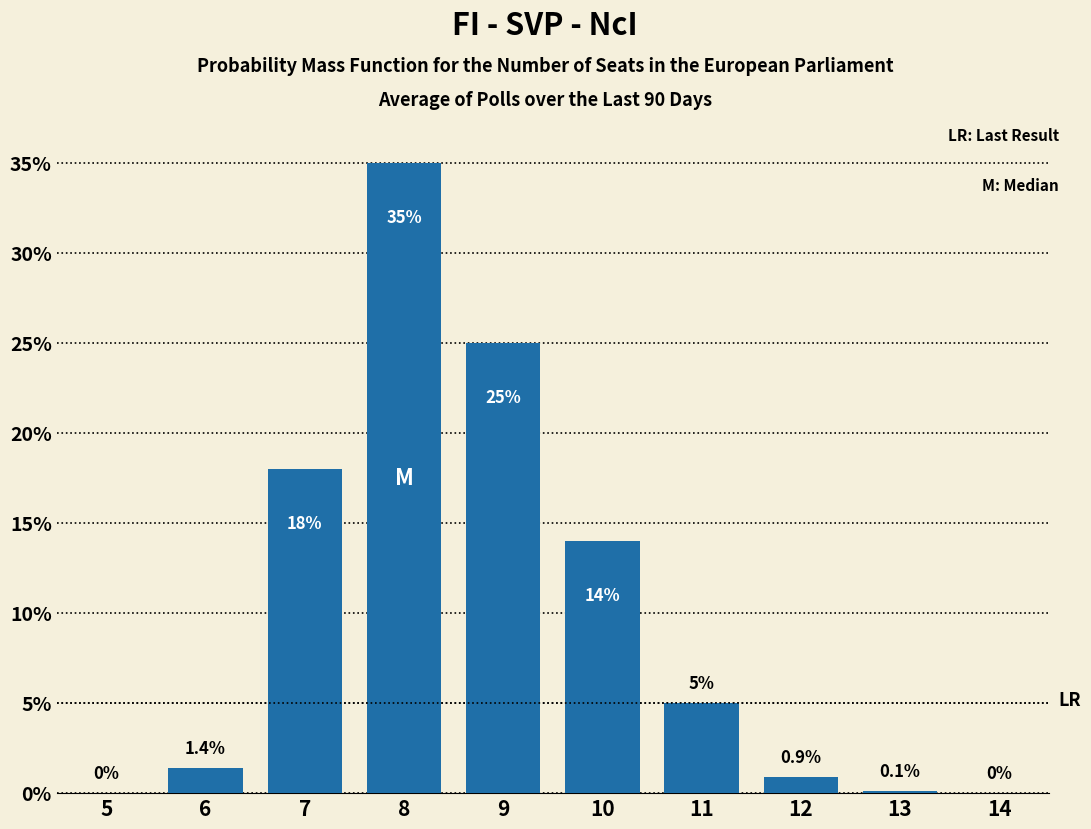

Reading left to right, extract all data points from this chart.

5=0.0	6=1.4	7=18.0	8=35.0	9=25.0	10=14.0	11=5.0	12=0.9	13=0.1	14=0.0